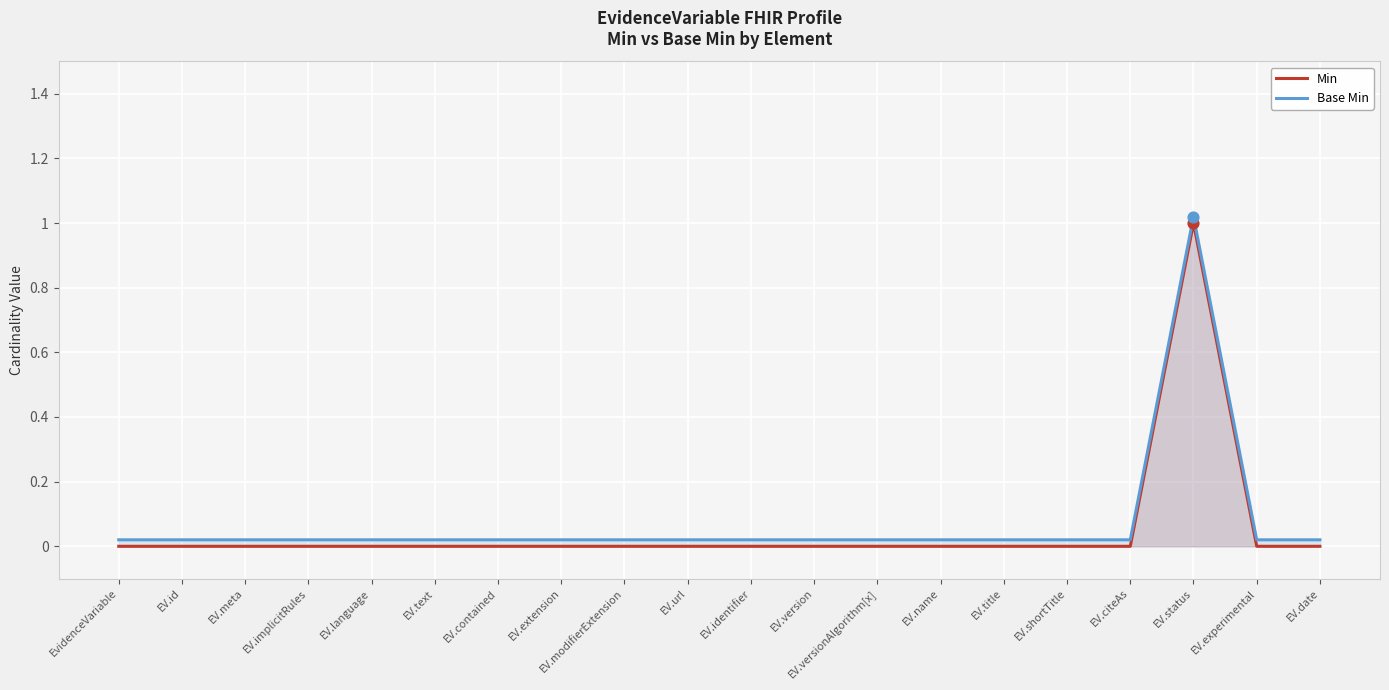

What are all the series names shown in the legend?

Min, Base Min